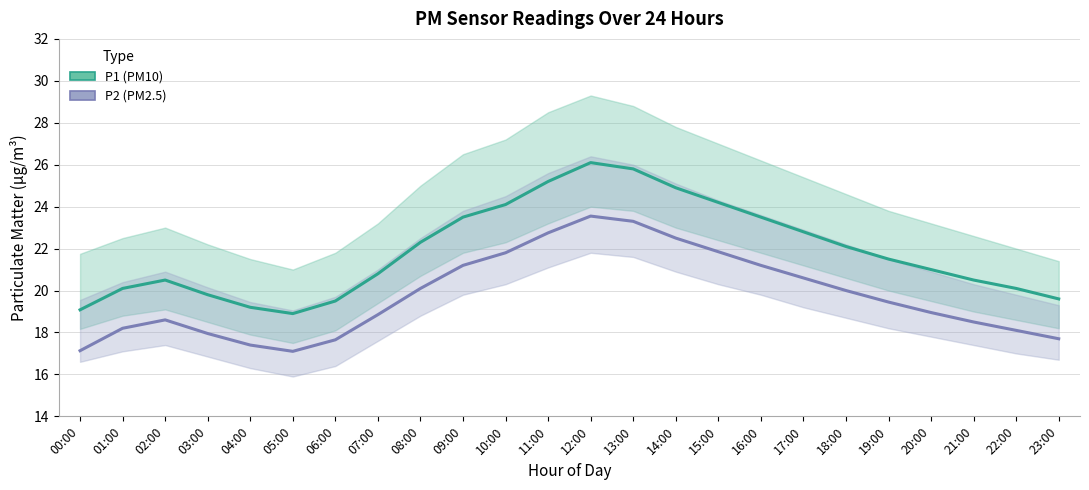

What is the value of the P2 point at the 8th from the left?

18.9